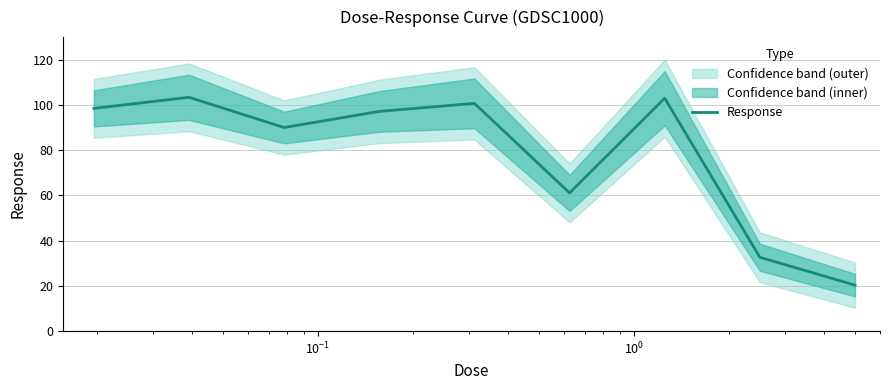

What is the difference between the maximum and minimum values?

83.0